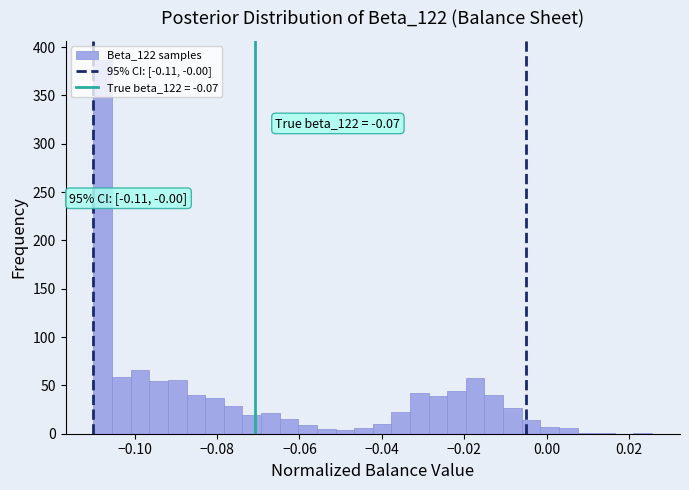

Around what value on the x-axis is the tallest bar? Give the approximate position of its centre, as read against the axis.

-0.108